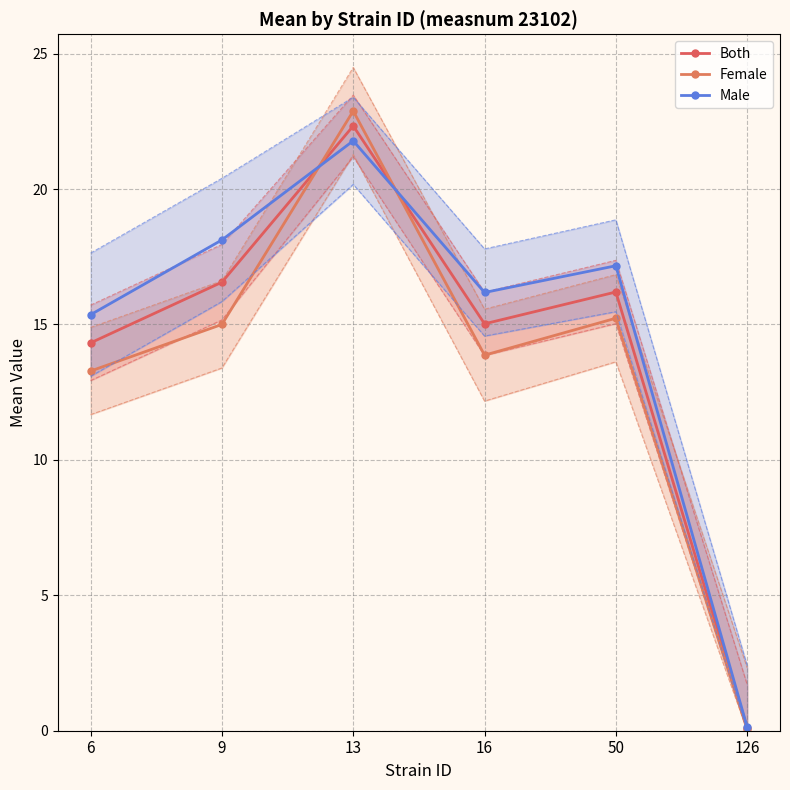

In Both, how many points are lower than both neighbors (excluding endpoints)?

1